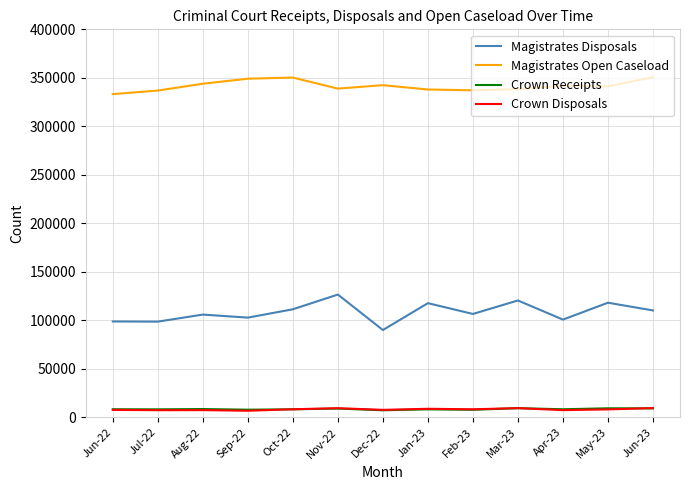

What is the sum of the Magistrates Disposals values at Jun-23 and Mar-23?

230628